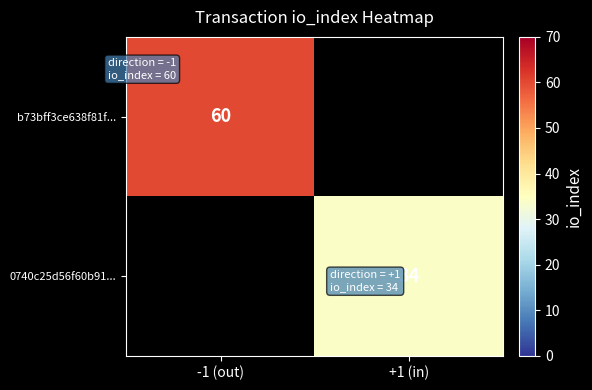

The b73bff3ce638f81f... series shows 60 at -1 (out). True or false?

True